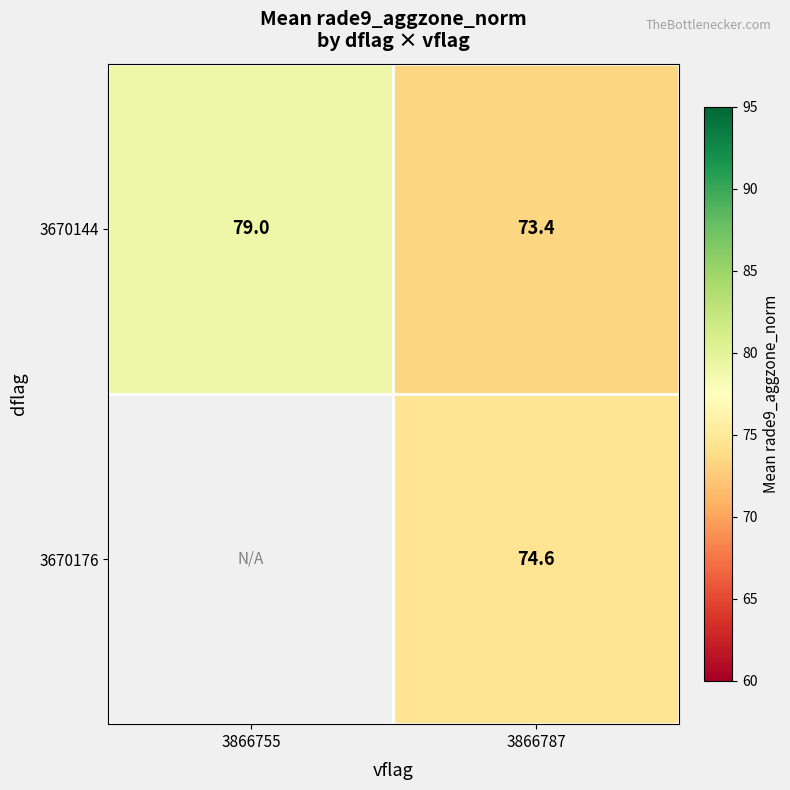

What is the difference between the maximum and minimum values in the 3670144 series?

5.6